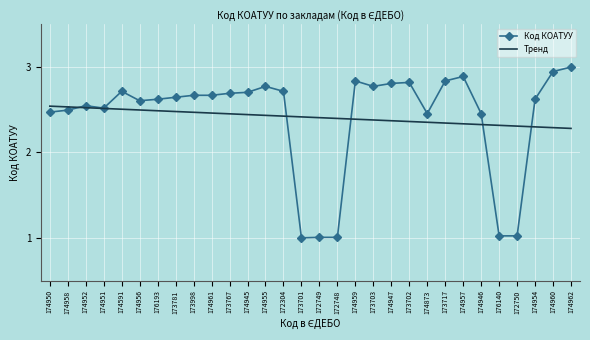

What position from the right is 174960?

2